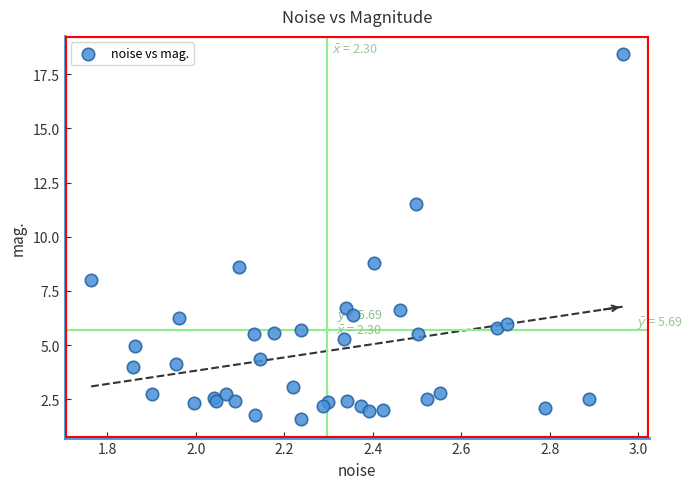

What Y value in the scatter plot is closest to 10?

8.8